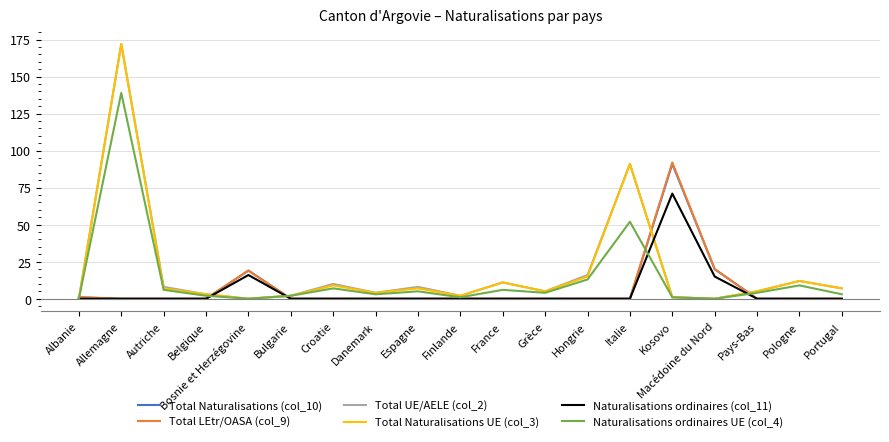

How many distinct data groups are displayed?

6